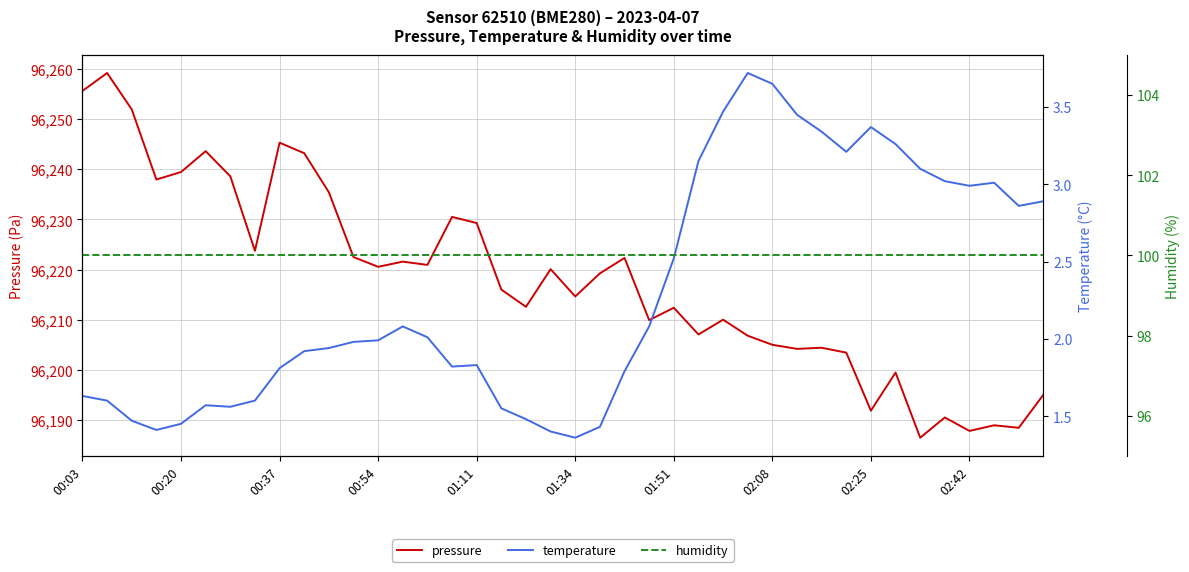

Where does the pressure series first go above 96219?

00:03